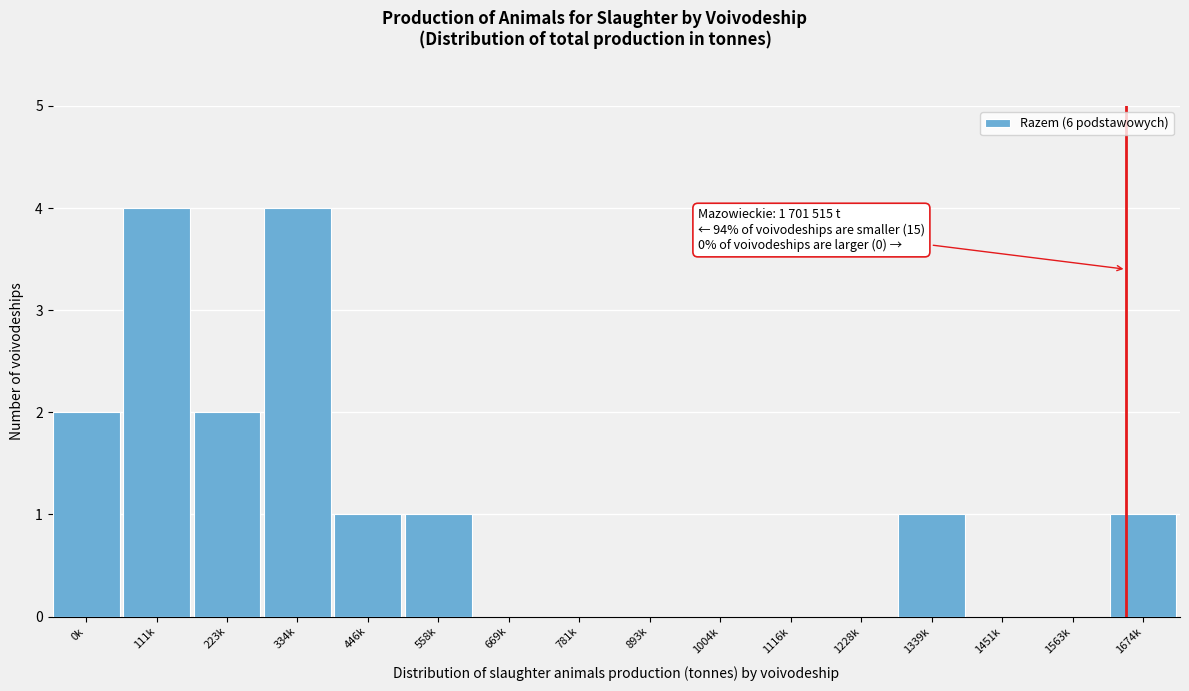

Reading right to left, list all the values displayed in this chart.

1674k=1	1563k=0	1451k=0	1339k=1	1228k=0	1116k=0	1004k=0	893k=0	781k=0	669k=0	558k=1	446k=1	334k=4	223k=2	111k=4	0k=2